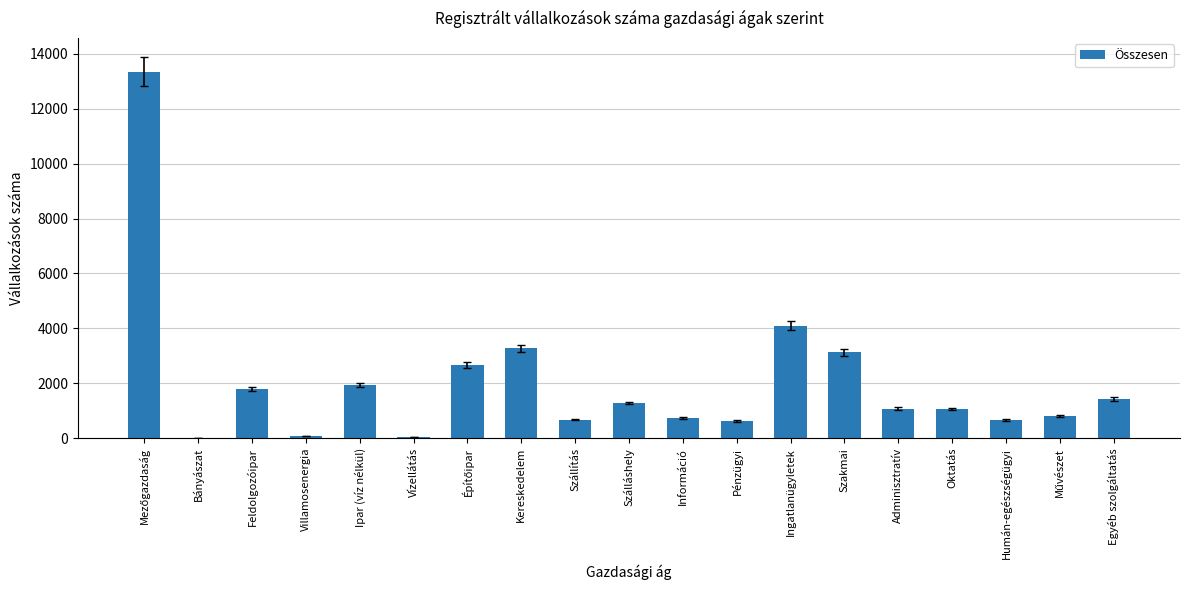

What is the average value?

2038